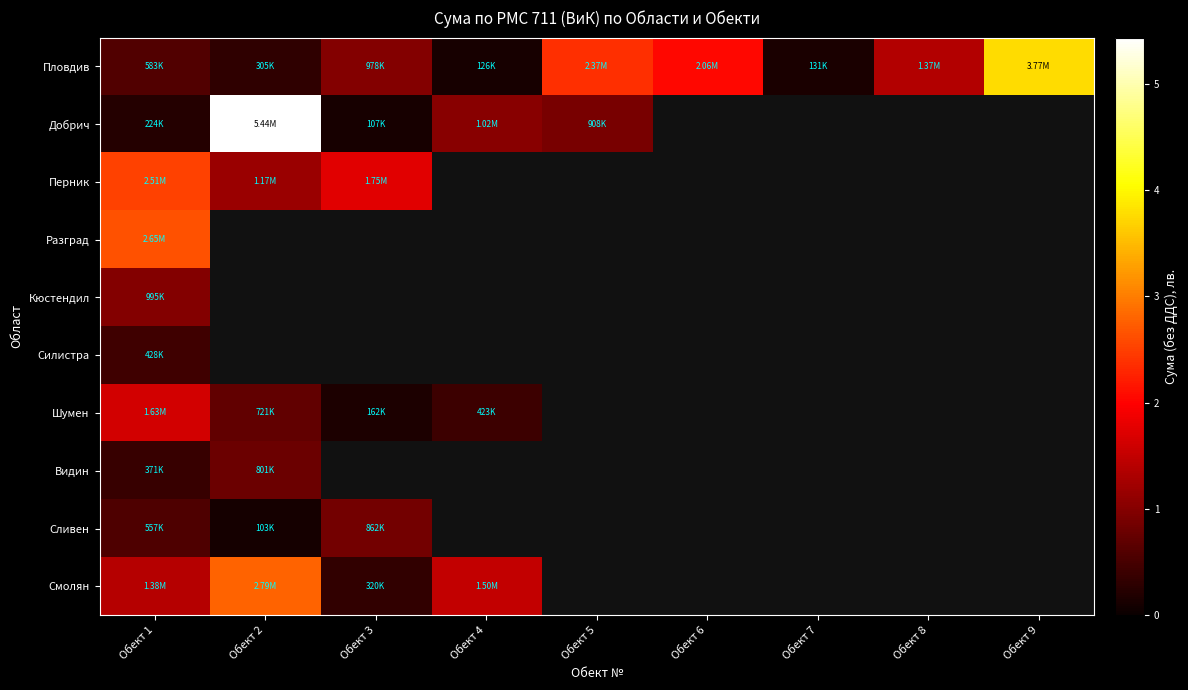

At which category is the sum across all series the highest?

Обект 1